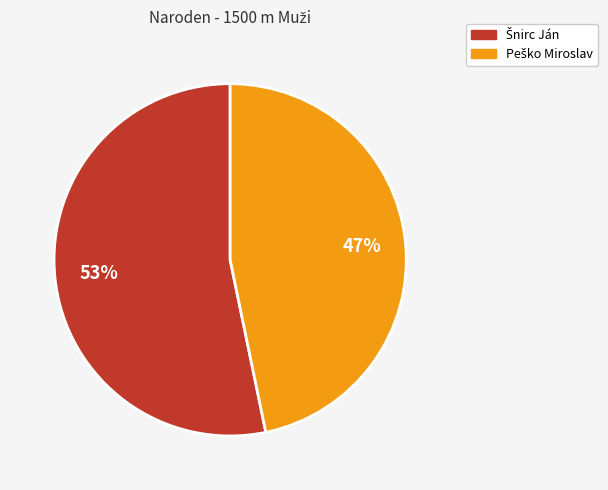

To the nearest percent, what is the difference between the largest and smallest slice percentages?

6%